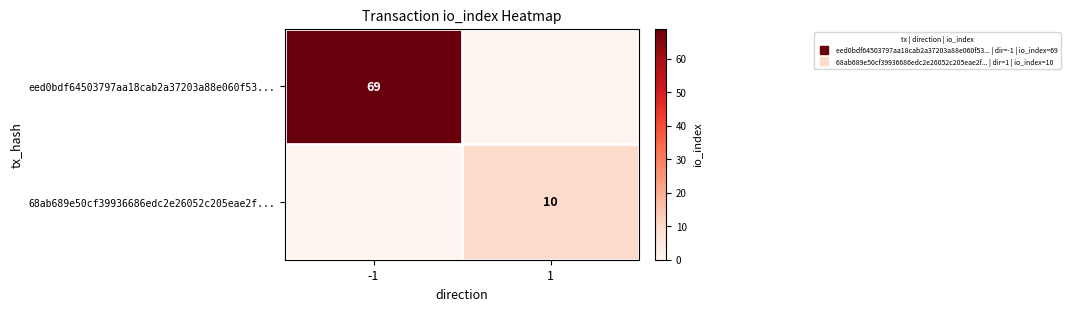

Rank the categories by eed0bdf64503797aa18cab2a37203a88e060f53... value from lowest to highest.

1, -1